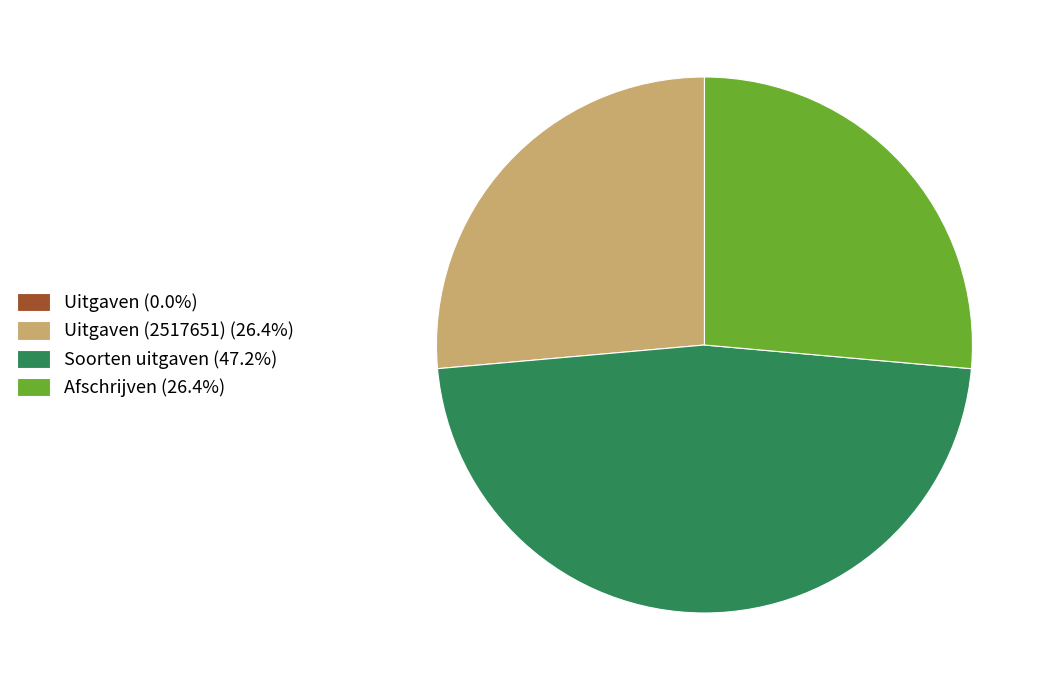

Is Soorten uitgaven (47.2%) the majority of the pie?

No